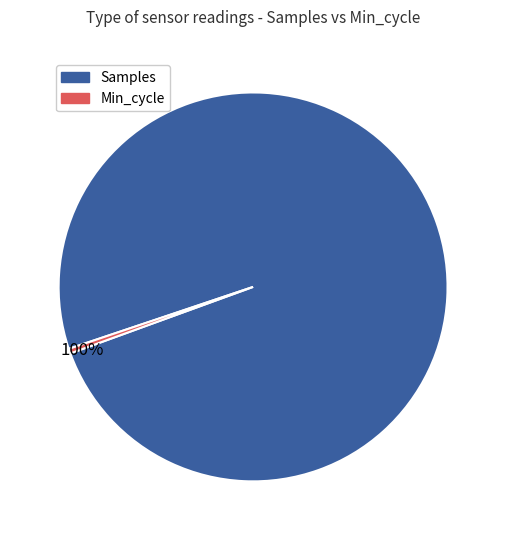

To the nearest percent, what is the average slice percentage?

50%